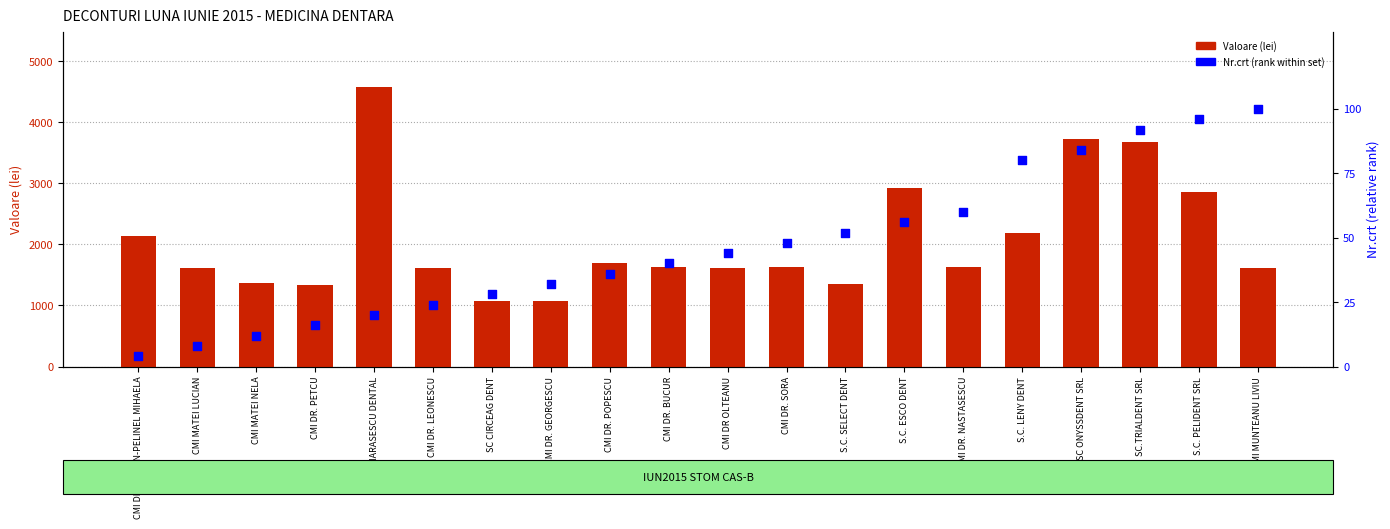

At which category is the sum across all series the highest?

S.C. CAMARASESCU DENTAL